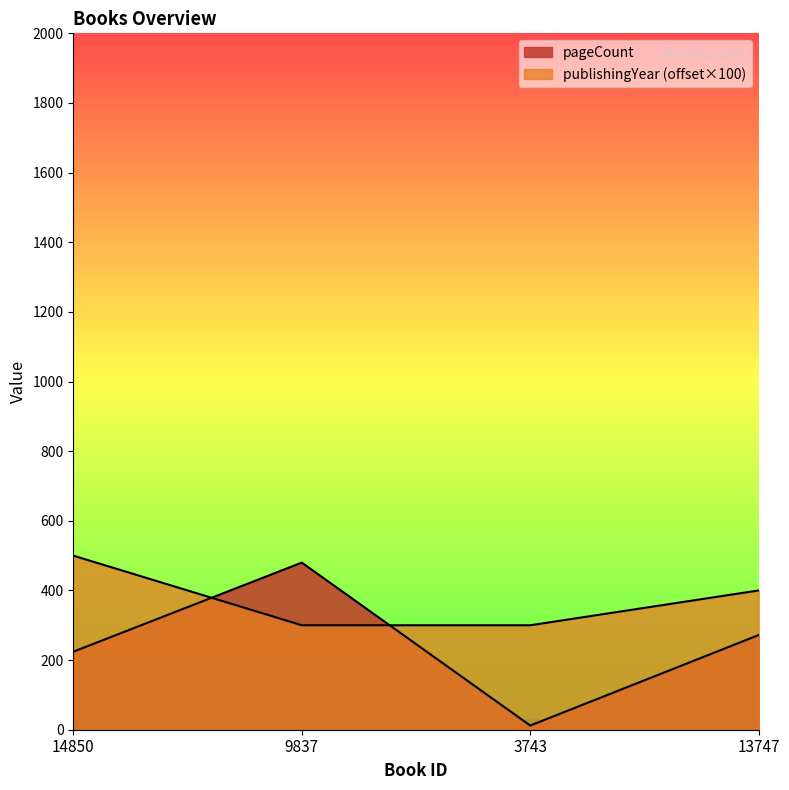

What is the difference between the maximum and minimum values in the publishingYear series?

200